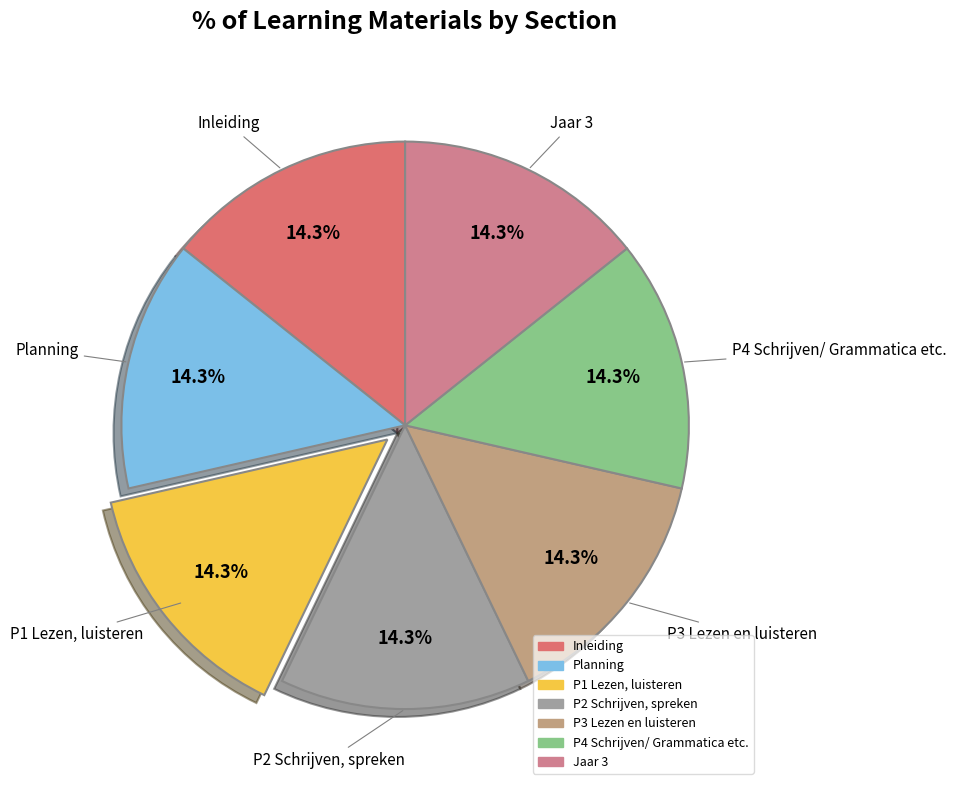

True or false: P1 Lezen, luisteren accounts for 7% of the total.

False